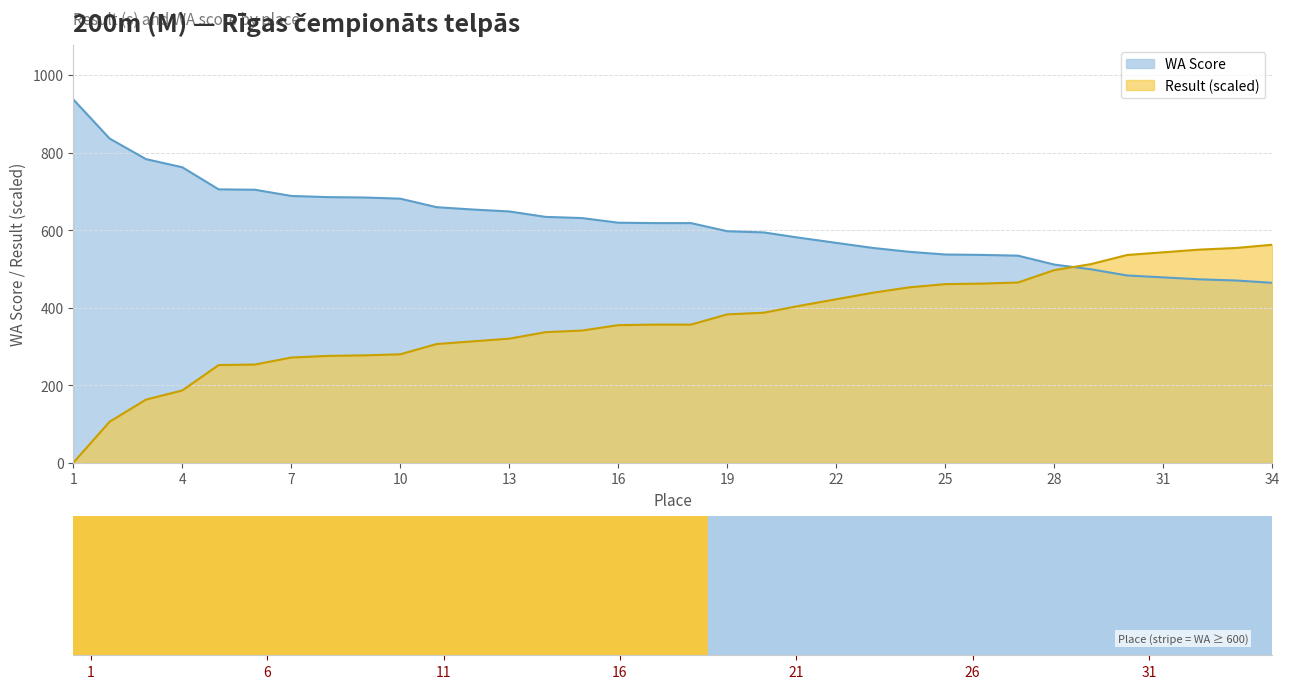

How many distinct data groups are displayed?

2